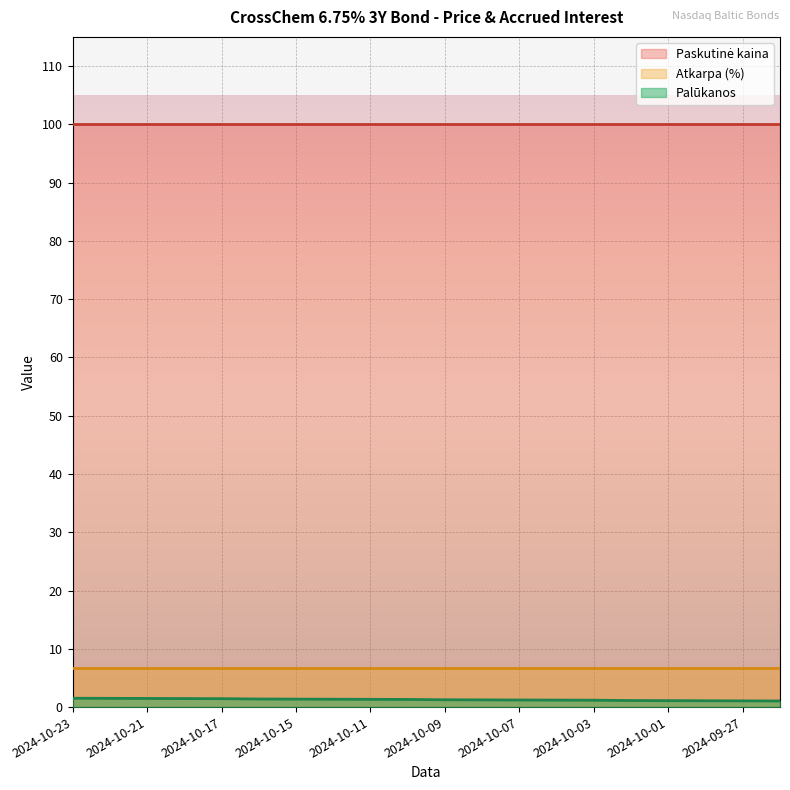

Which category has the highest value in the Atkarpa (%) series?

2024-10-23